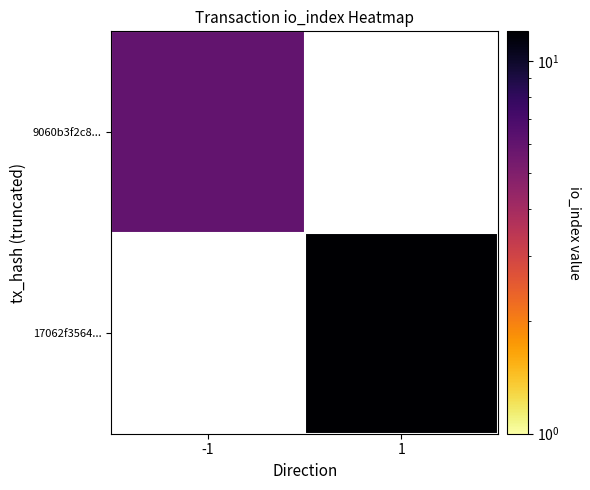

How many positive values does the 17062f3564... series have?

1